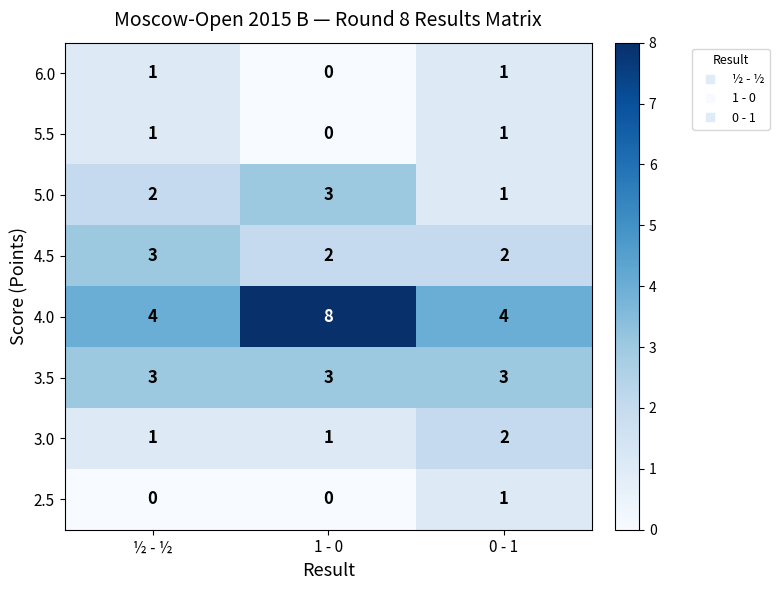

At which label does 6.0 reach its minimum?

1 - 0